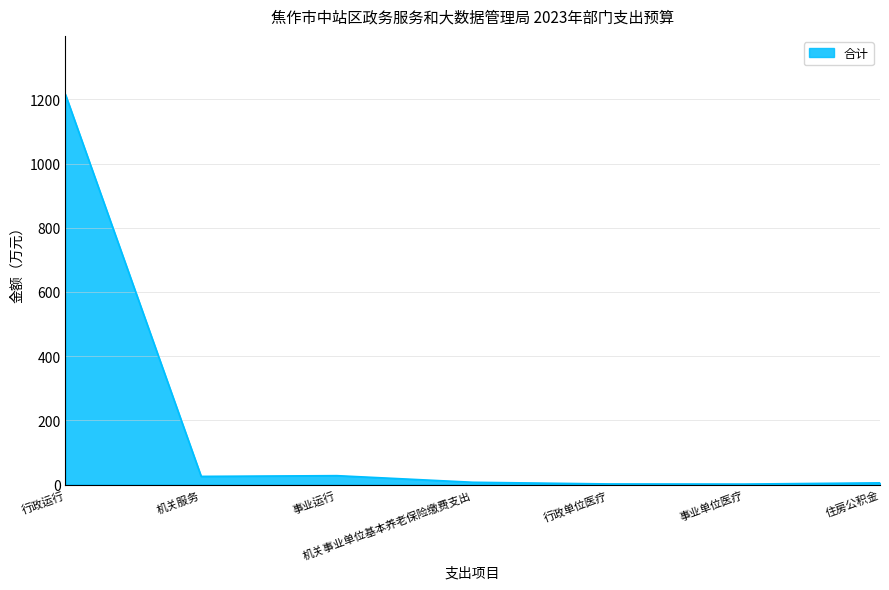

What is the sum of the values at 事业运行 and 事业单位医疗?

29.1